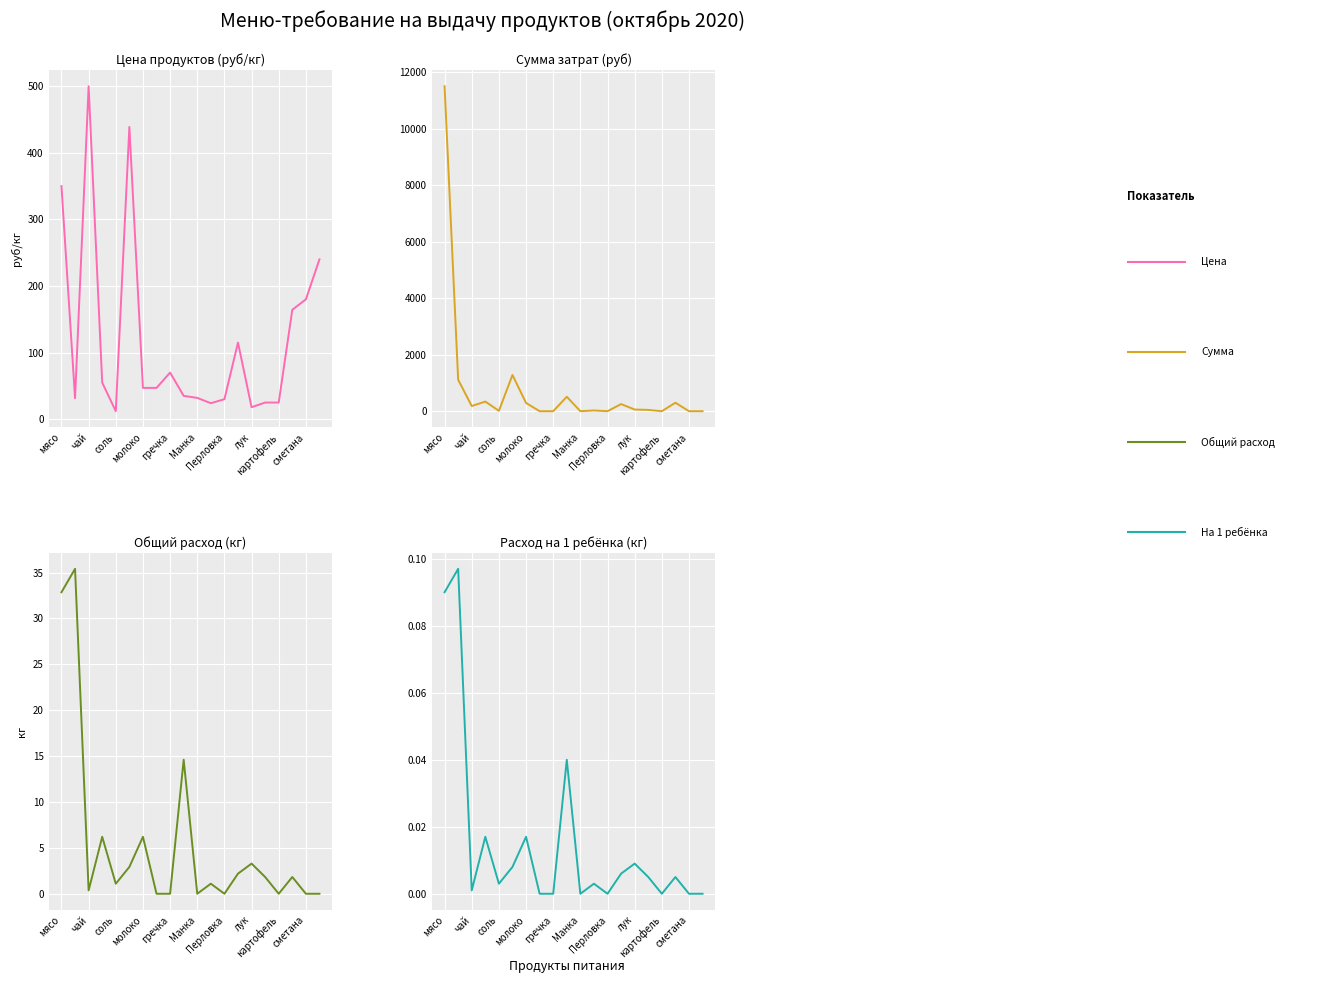

Which series has the largest range (max minus min)?

Сумма (Sum)